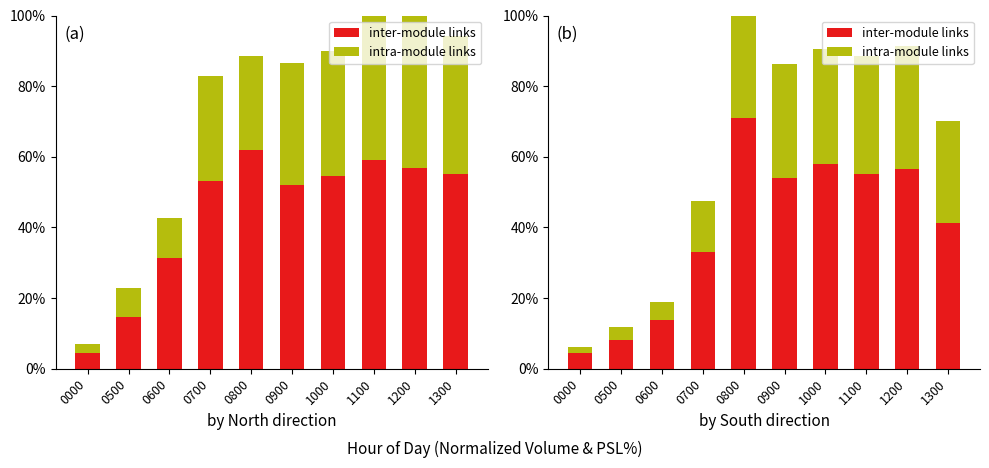

Which series has the widest spread of values?

inter-module links